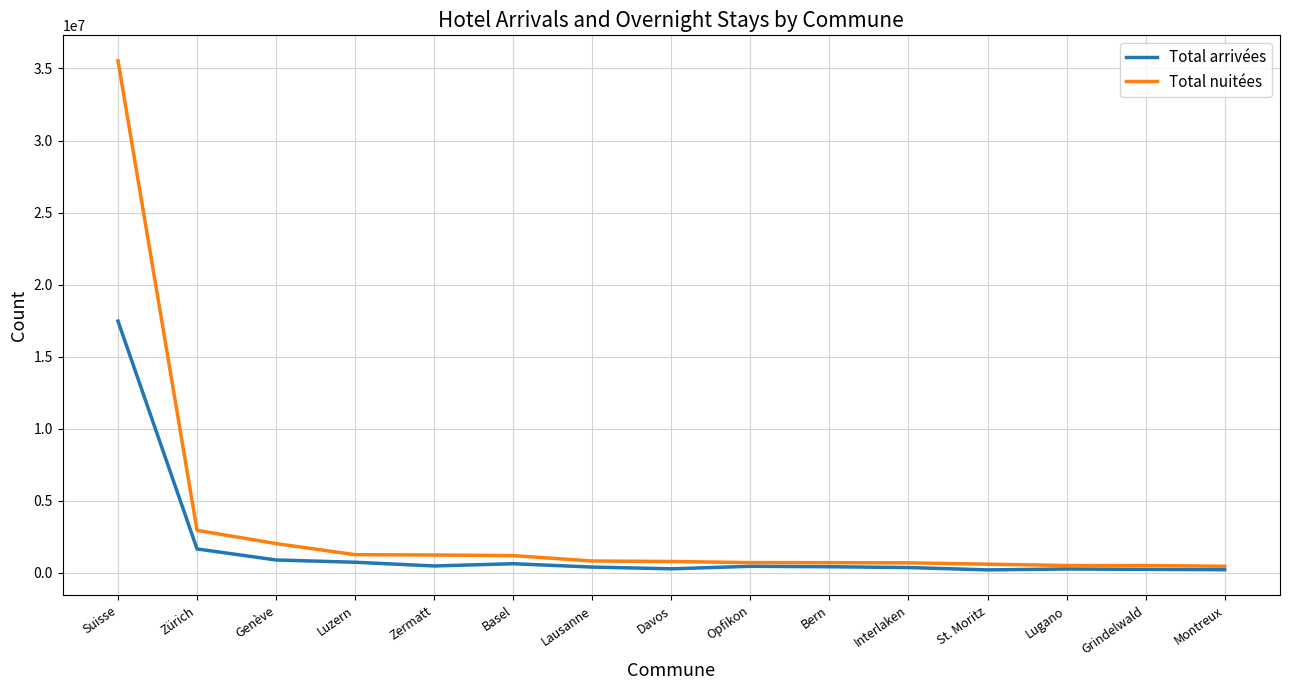

What is the sum of the Total nuitées values at Montreux and Bern?

1184719